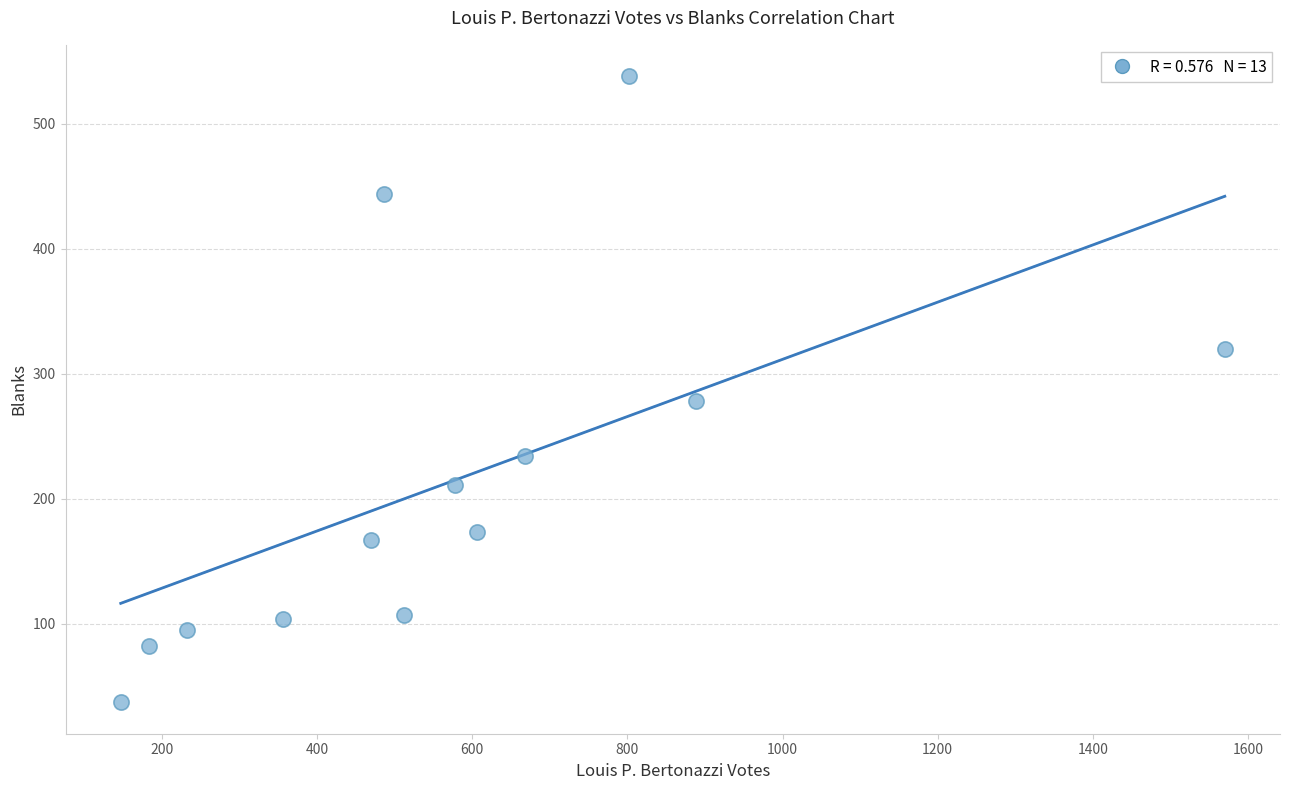

What Y value in the scatter plot is closest to 287?

278